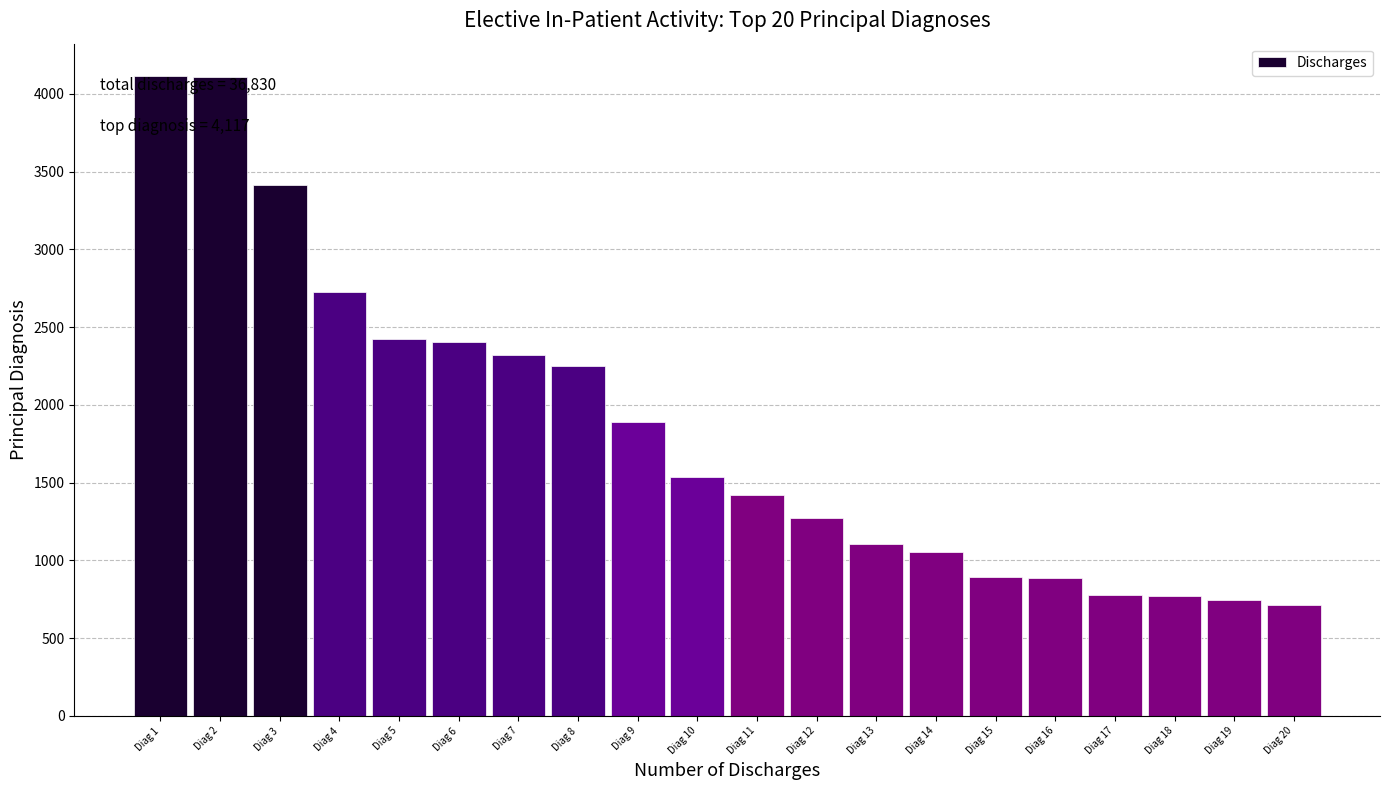

Is it true that the value at Diag 18 is 289?

False